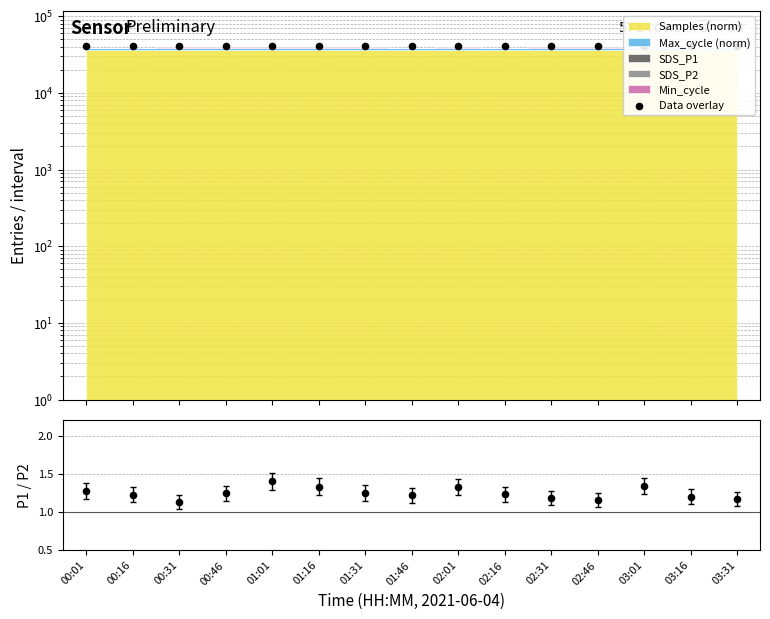

Which series reaches the maximum Y coordinate?

Data overlay